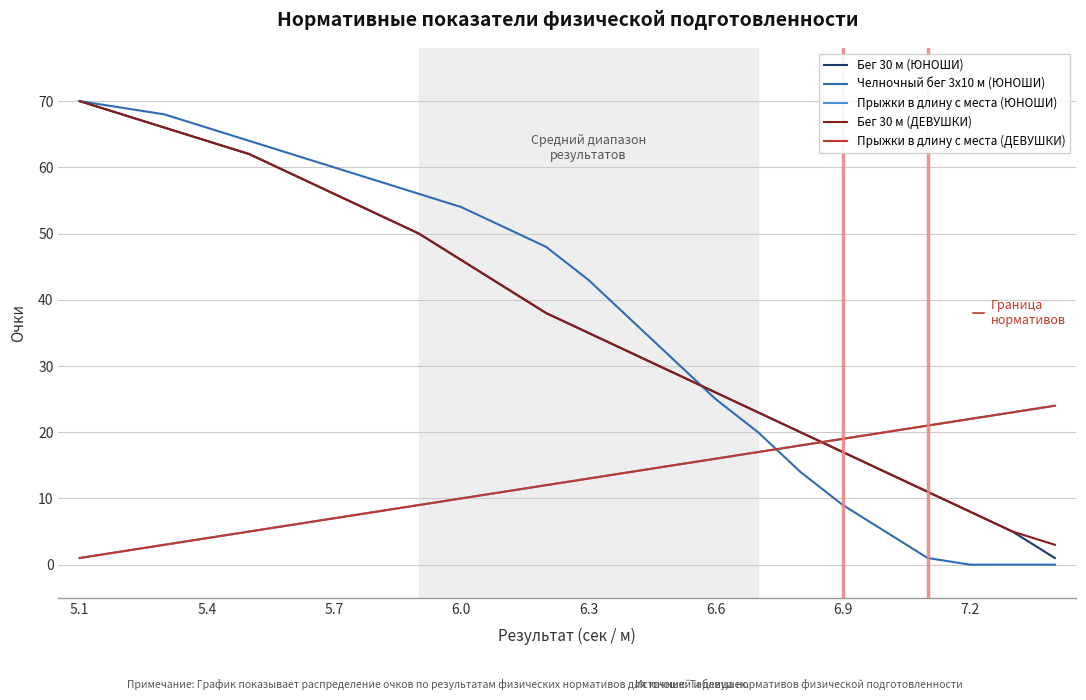

Reading left to right, extract all data points from this chart.

Бег 30 м (ЮНОШИ): 70	68	66	64	62	59	56	53	50	46	42	38	35	32	29	26	23	20	17	14	11	8	5	1
Челночный бег 3x10 м (ЮНОШИ): 70	69	68	66	64	62	60	58	56	54	51	48	43	37	31	25	20	14	9	5	1	0	0	0
Прыжки в длину с места (ЮНОШИ): 1	2	3	4	5	6	7	8	9	10	11	12	13	14	15	16	17	18	19	20	21	22	23	24
Бег 30 м (ДЕВУШКИ): 70	68	66	64	62	59	56	53	50	46	42	38	35	32	29	26	23	20	17	14	11	8	5	3
Прыжки в длину с места (ДЕВУШКИ): 1	2	3	4	5	6	7	8	9	10	11	12	13	14	15	16	17	18	19	20	21	22	23	24